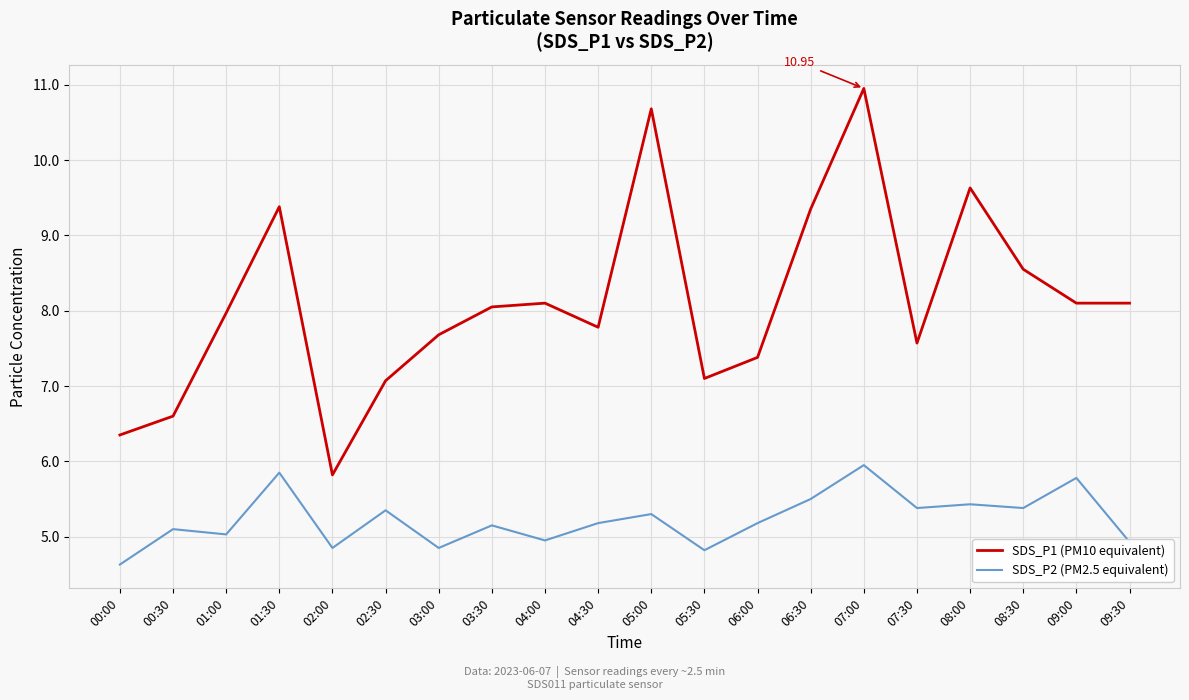

Which series has the largest range (max minus min)?

SDS_P1 (PM10 equivalent)